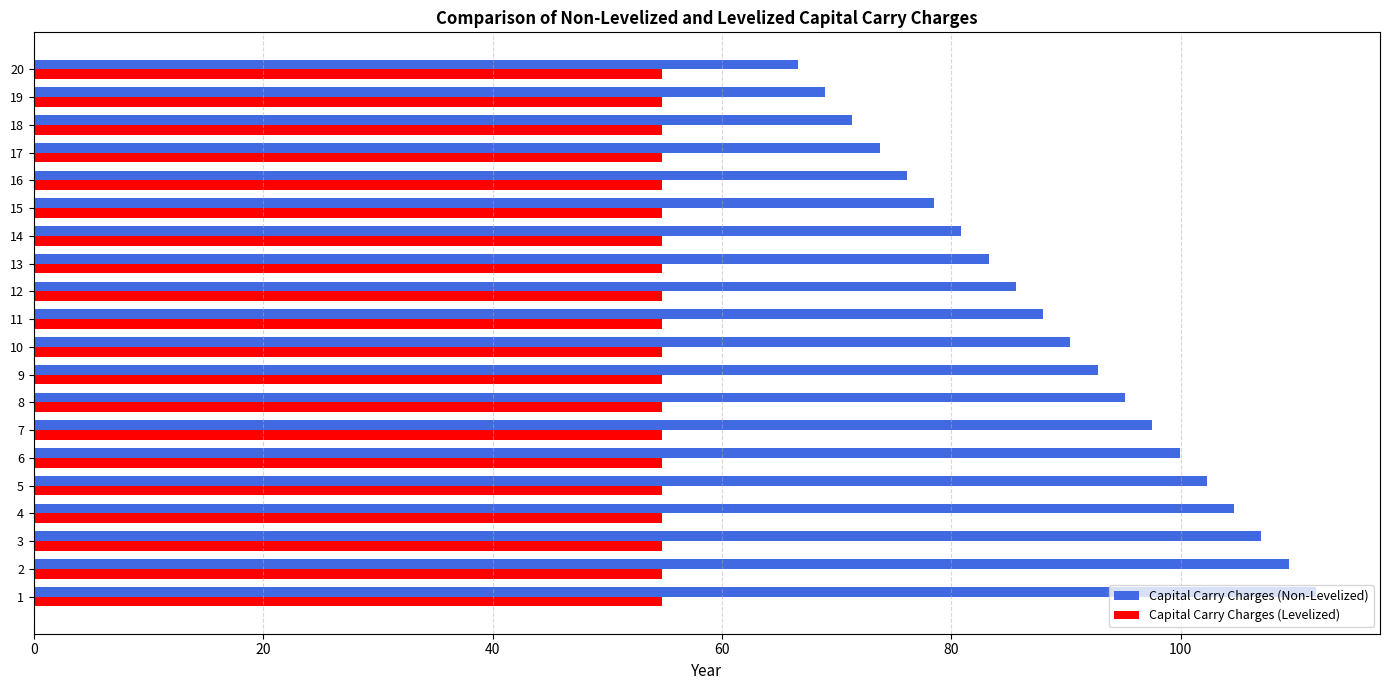

Which series has the largest total across all categories?

Capital Carry Charges (Non-Levelized)